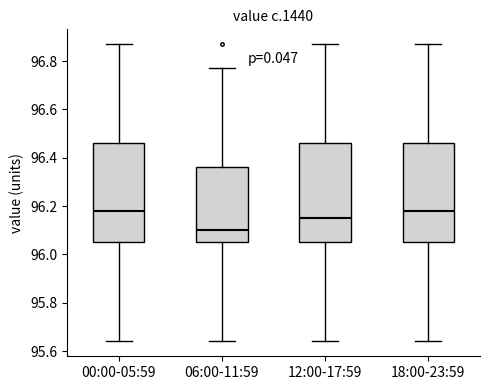

Where is the upper edge of the box for 06:00-11:59 on the y-axis? The values are not printed on the chart, so give them approximately, as read against the axis.

96.36